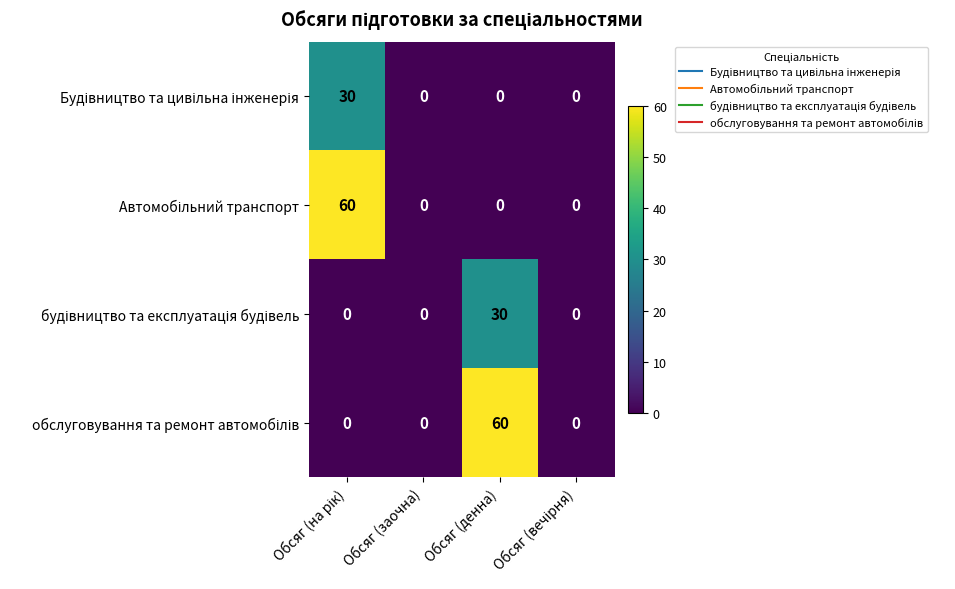

Count the number of data series in this chart.

4